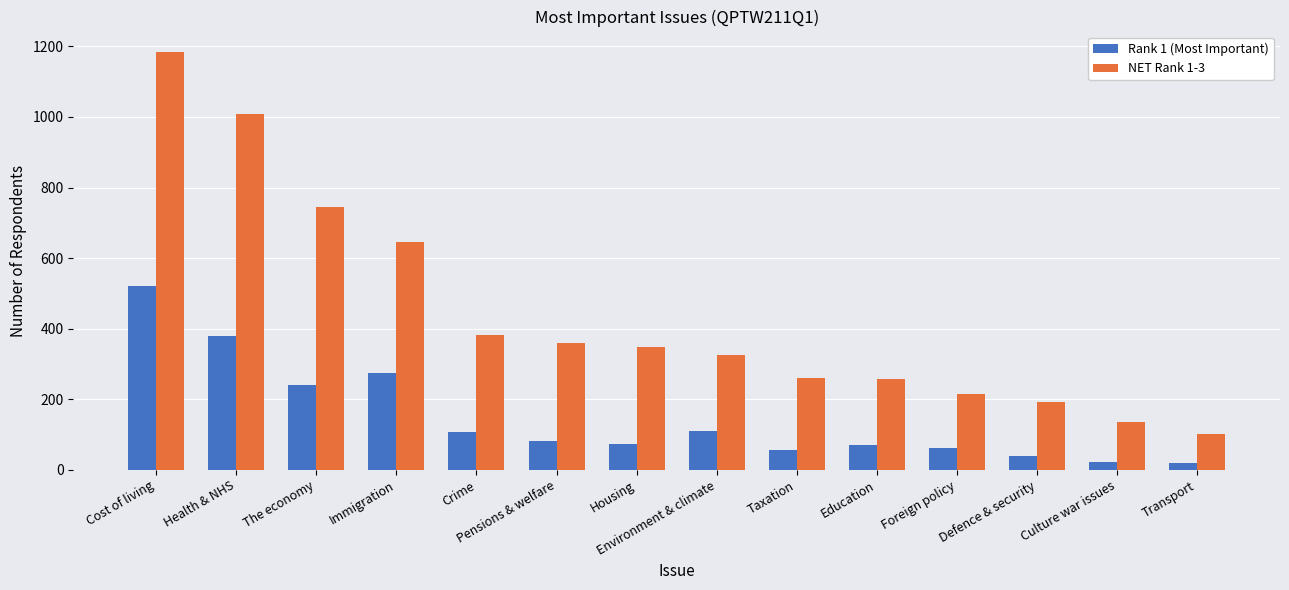

True or false: NET Rank 1-3 has a value of 192 at Defence & security.

True